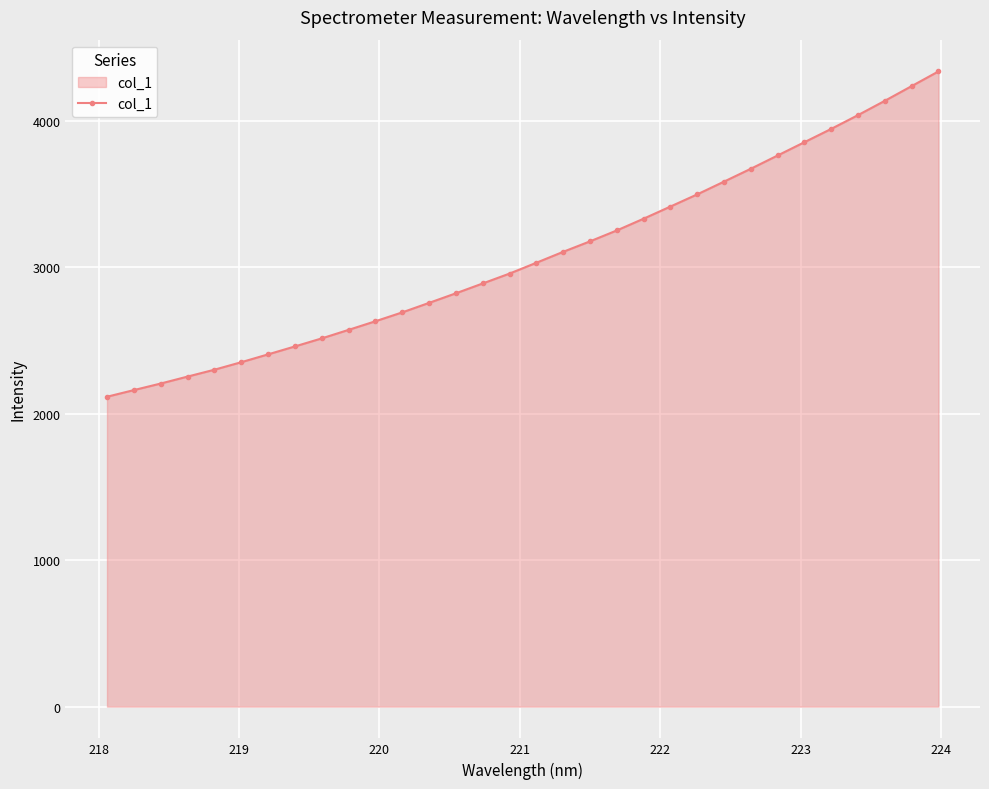

How many lines are shown in the chart?

1